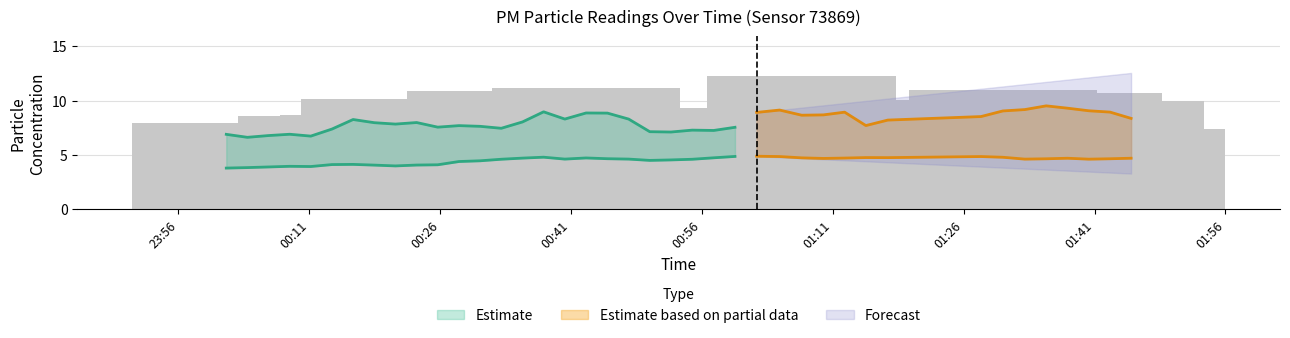

What is the maximum value shown in the chart?

12.2